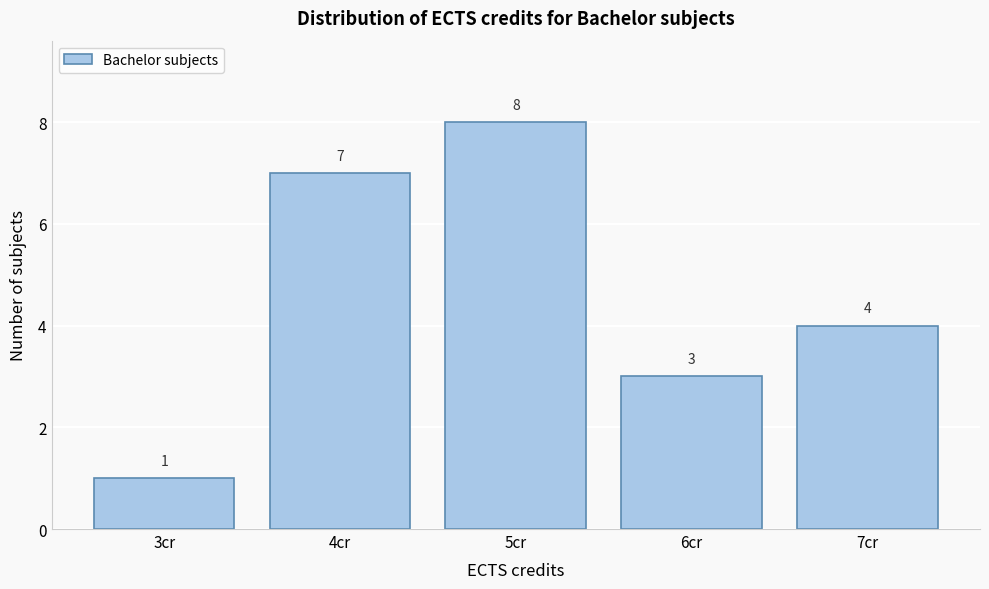

What is the height of the bar covering 3.5 to 4.5 on the x-axis?

7